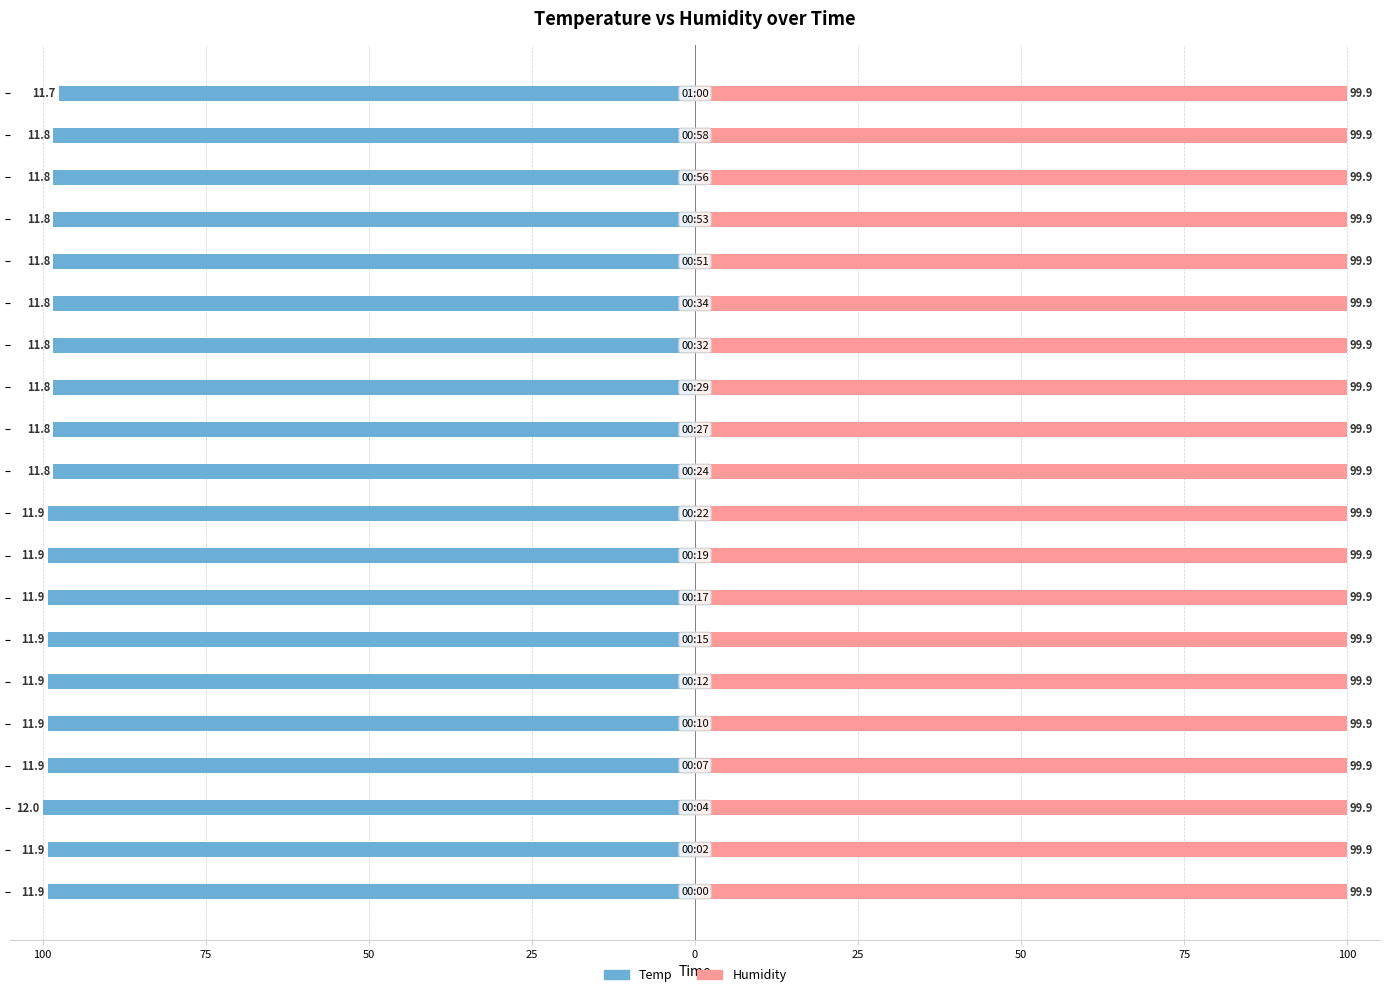

How many bars are there in each group?

2